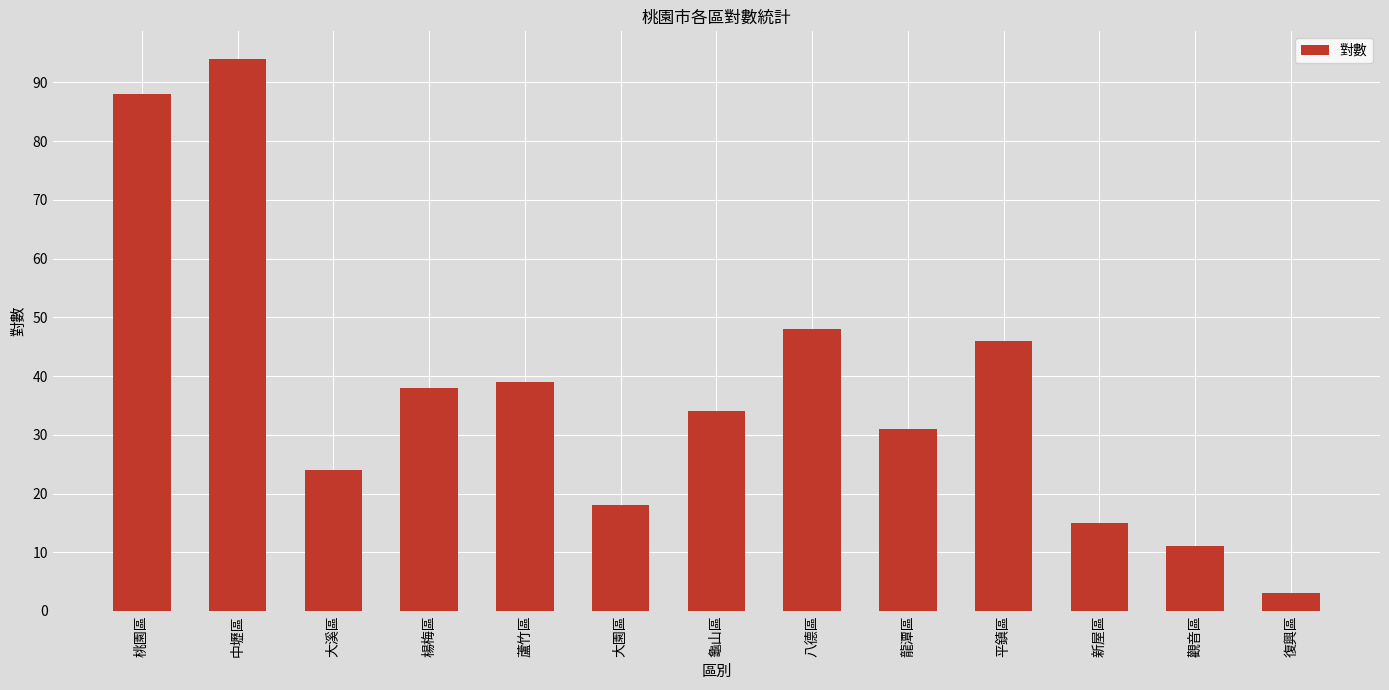

What is the sum of all values?

489